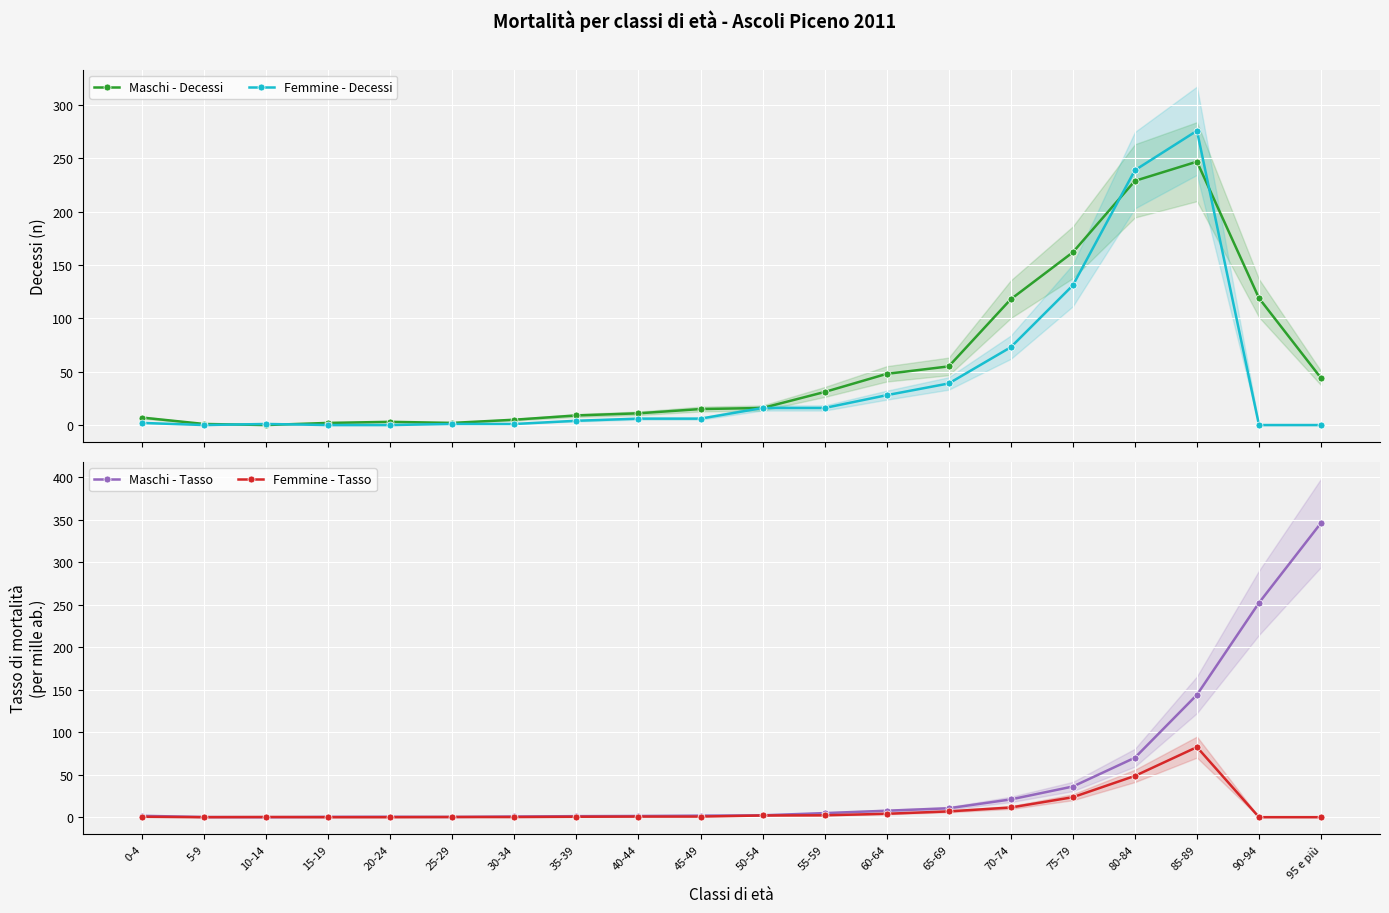

What are all the series names shown in the legend?

Maschi - Decessi, Femmine - Decessi, Maschi - Tasso, Femmine - Tasso